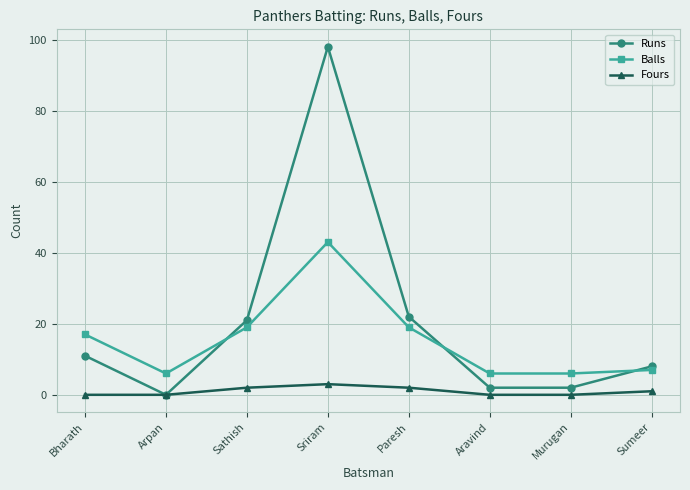

How many data points does each series have?

8